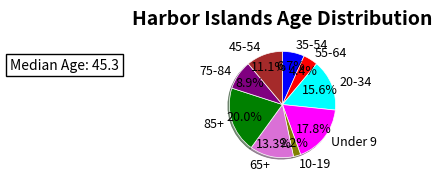

Is there a majority slice in this chart?

No